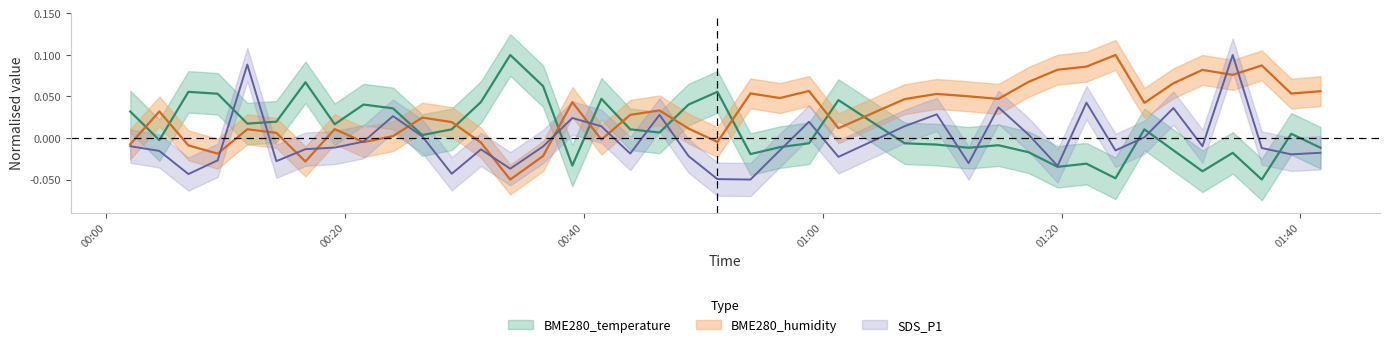

Which series has the largest range (max minus min)?

BME280_temperature